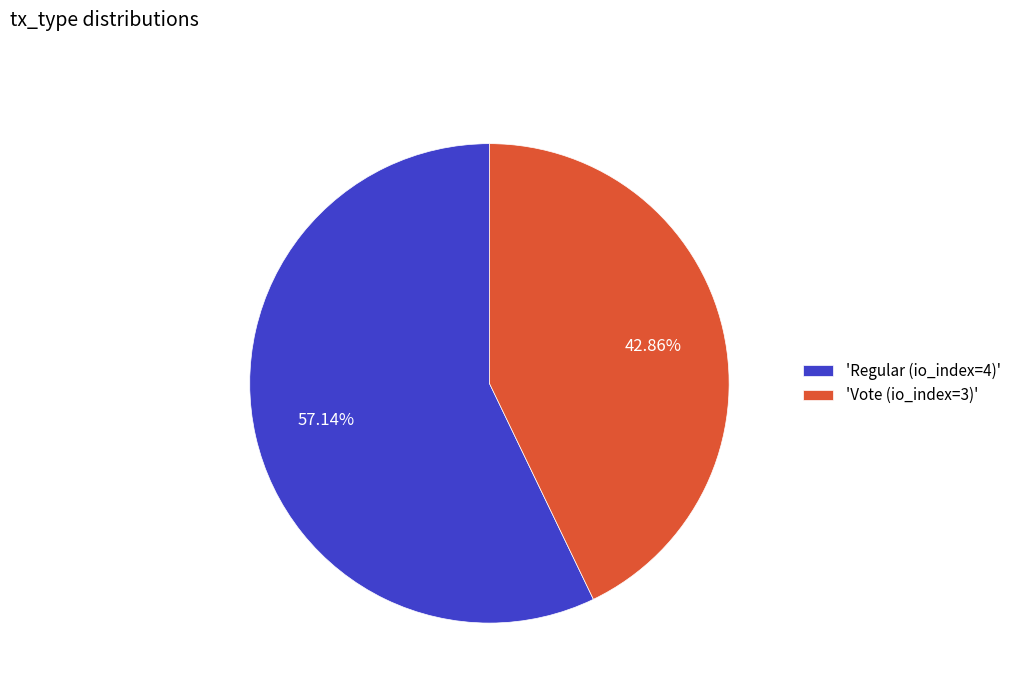

To the nearest percent, what is the difference between the largest and smallest slice percentages?

14%